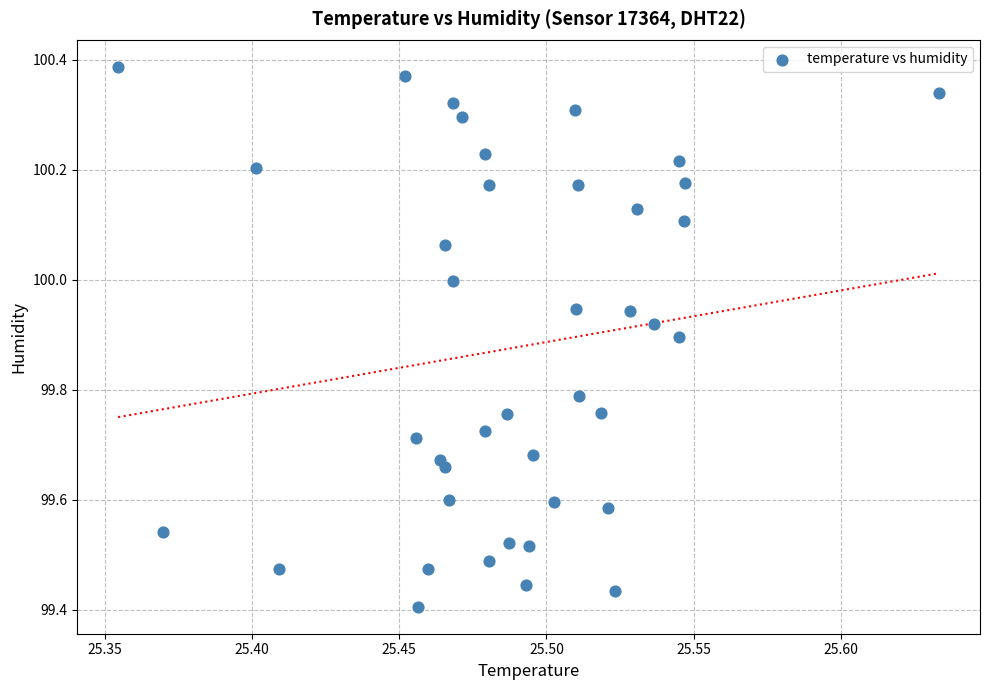

What is the range of X values (max minus min)?

0.3